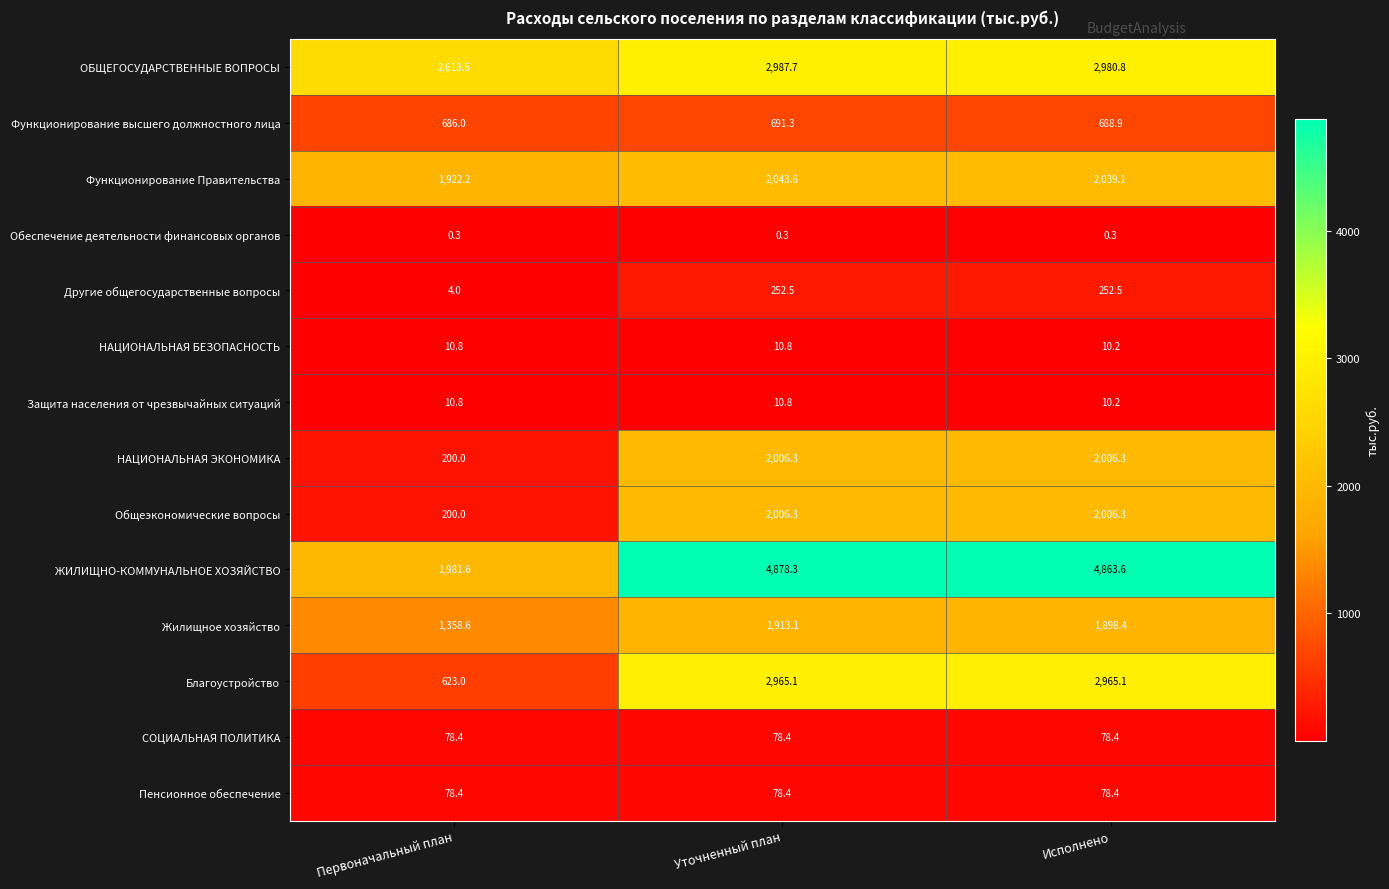

At which category does the chart reach its peak across all series?

Уточненный план